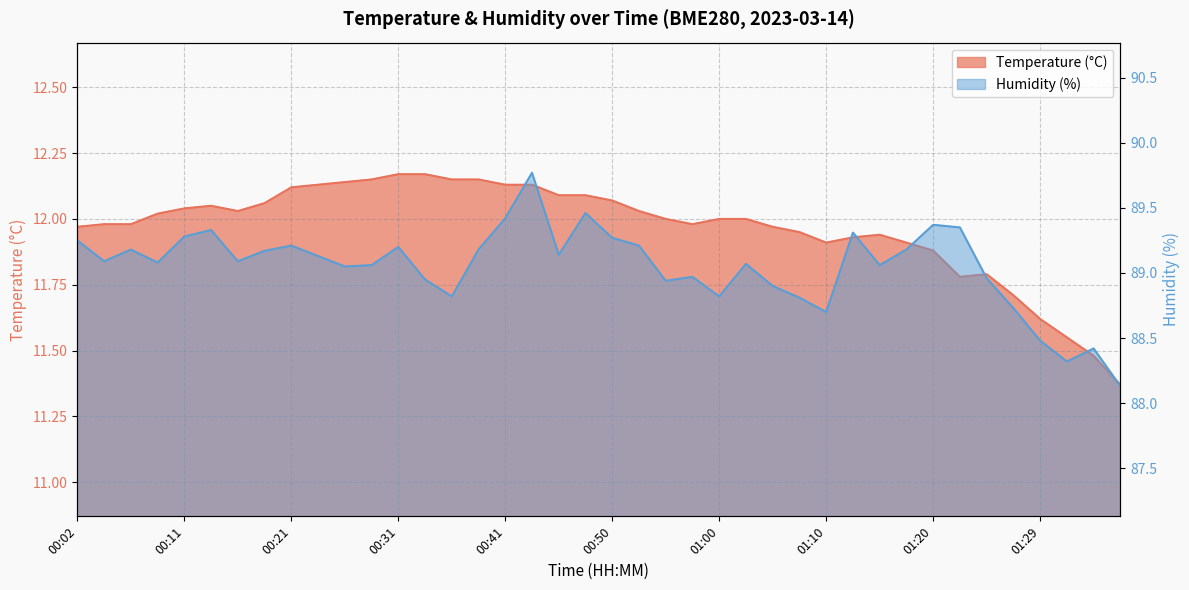

What is the total value across all series at 00:16?

101.1